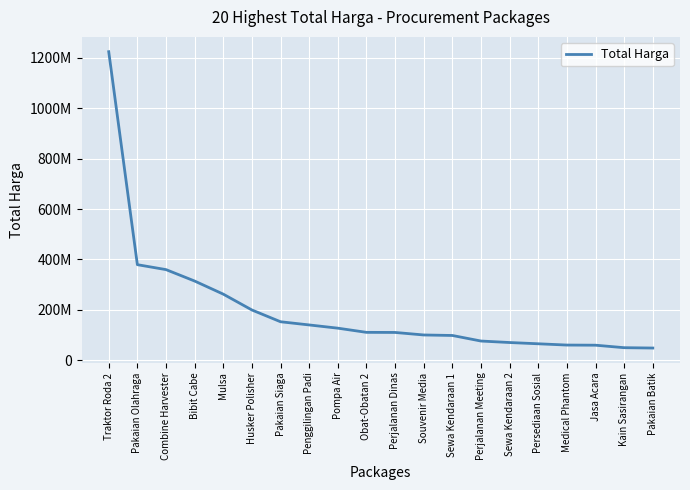

Does the chart display data point markers on the line(s)?

No